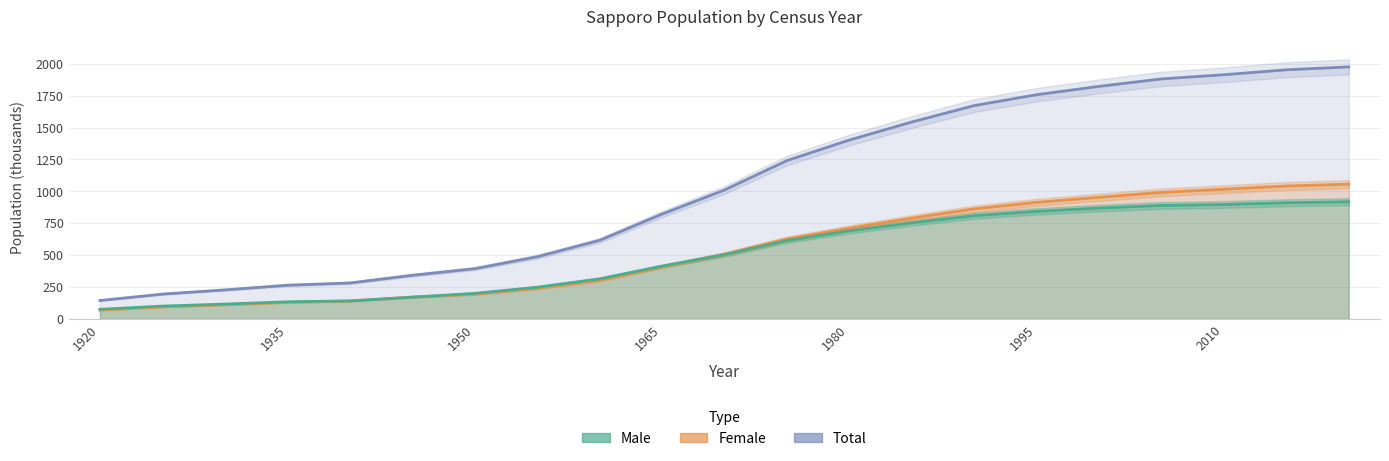

Where does the Female series first go above 506?

1970